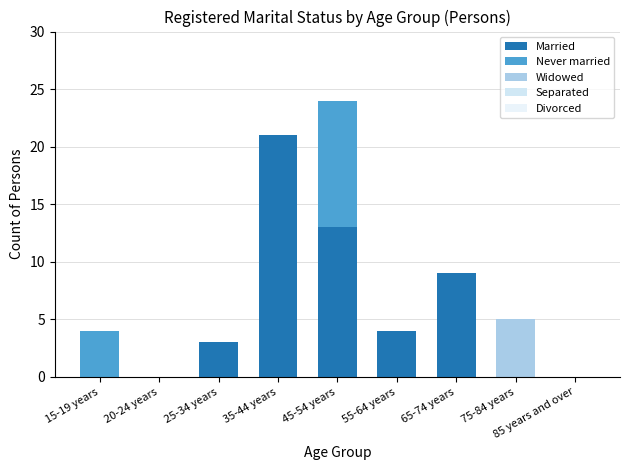

What is the label of the 2nd bar from the left?

20-24 years